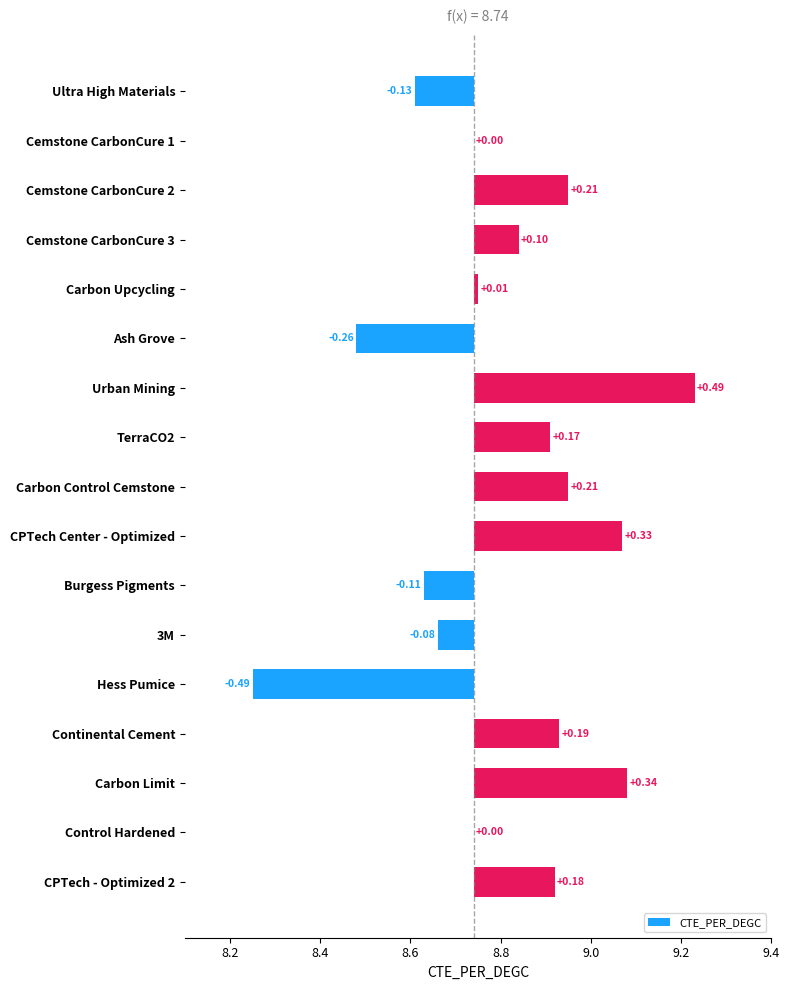

The chart shows a value of 0.7 at Control Hardened. True or false?

False